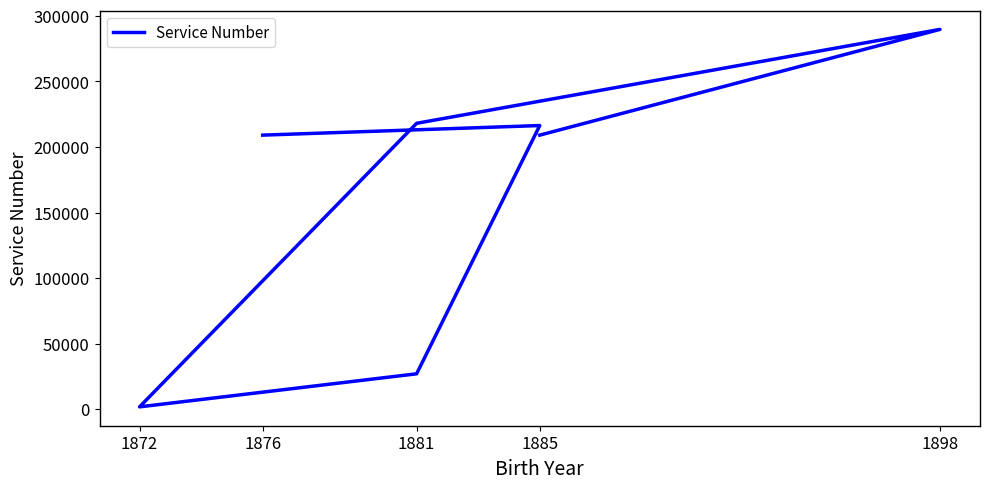

Where does the data first go above 209066?

1885